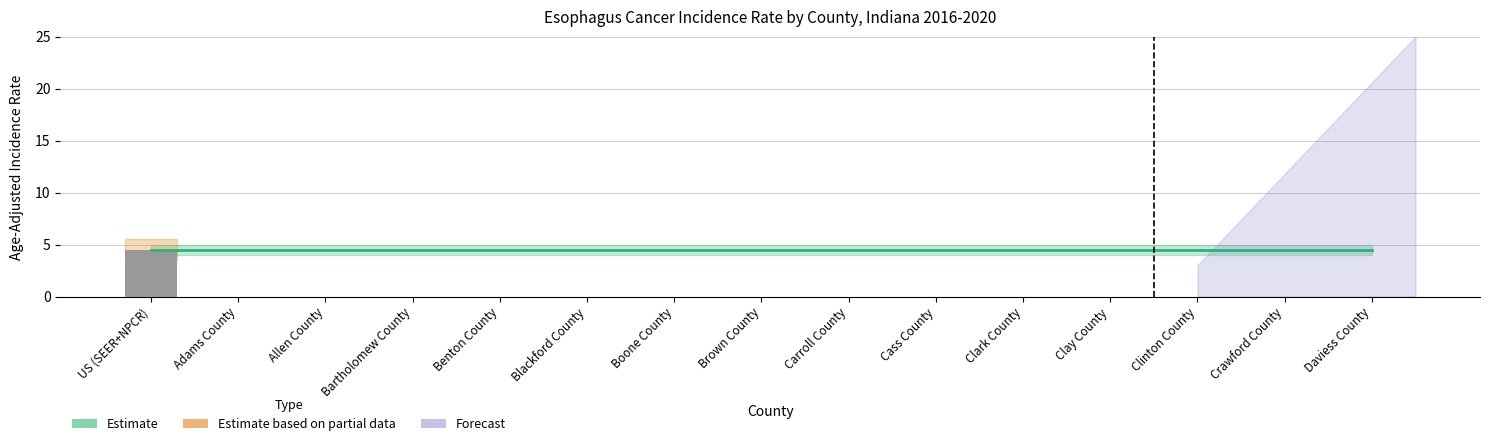

Reading right to left, transcribe all the data shown in this chart.

0.0	0.0	0.0	0.0	0.0	0.0	0.0	0.0	0.0	0.0	0.0	0.0	0.0	0.0	4.5